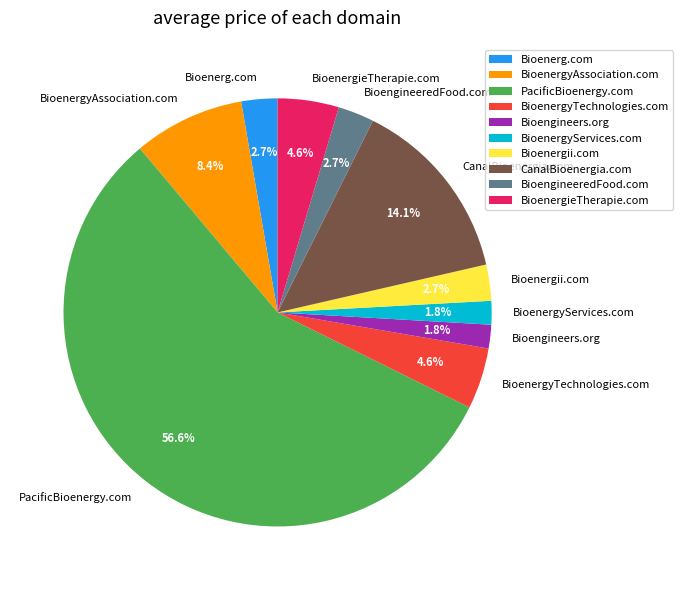

Is the sum of Bioengineers.org and Bioenerg.com greater than half?

No